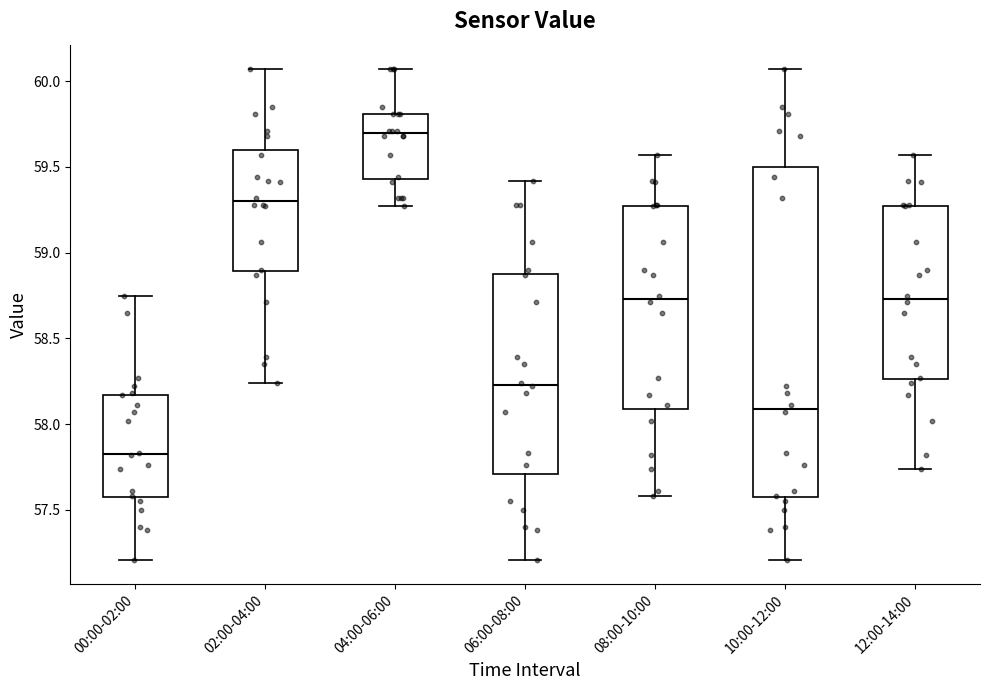

Reading left to right, transcribe this box plot: for each box, give where its median line is, the range the box spans, and where its two whiskers end, as read against the y-axis. The values are not printed on the chart, so give them approximately, as read against the axis.

00:00-02:00: median 57.85, box 57.55 to 58.15, whiskers 57.20 to 58.75
02:00-04:00: median 59.30, box 58.90 to 59.60, whiskers 58.25 to 60.05
04:00-06:00: median 59.70, box 59.45 to 59.80, whiskers 59.25 to 60.05
06:00-08:00: median 58.25, box 57.70 to 58.90, whiskers 57.20 to 59.40
08:00-10:00: median 58.75, box 58.10 to 59.25, whiskers 57.60 to 59.55
10:00-12:00: median 58.10, box 57.55 to 59.50, whiskers 57.20 to 60.05
12:00-14:00: median 58.75, box 58.25 to 59.25, whiskers 57.75 to 59.55